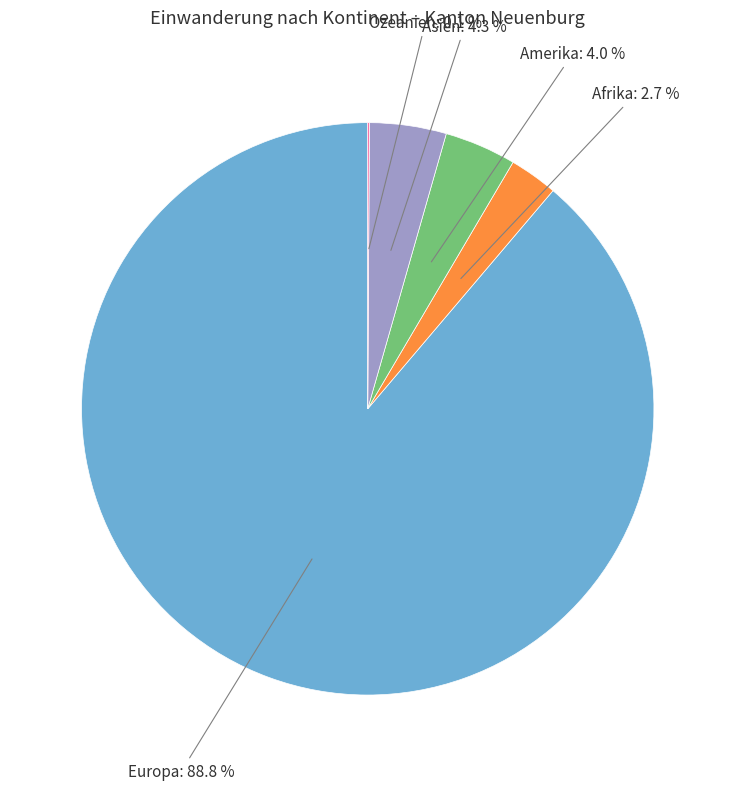

The Afrika slice represents 18% of the pie. True or false?

False